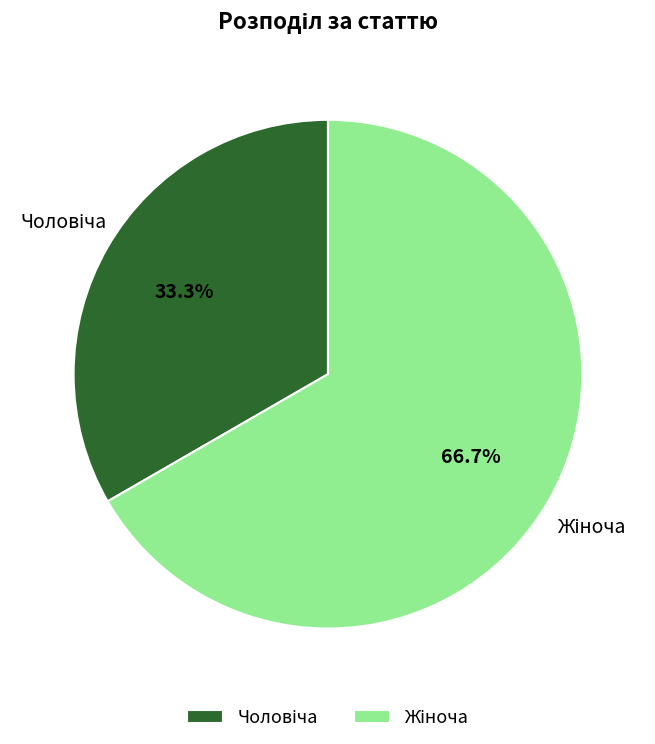

Is there a majority slice in this chart?

Yes